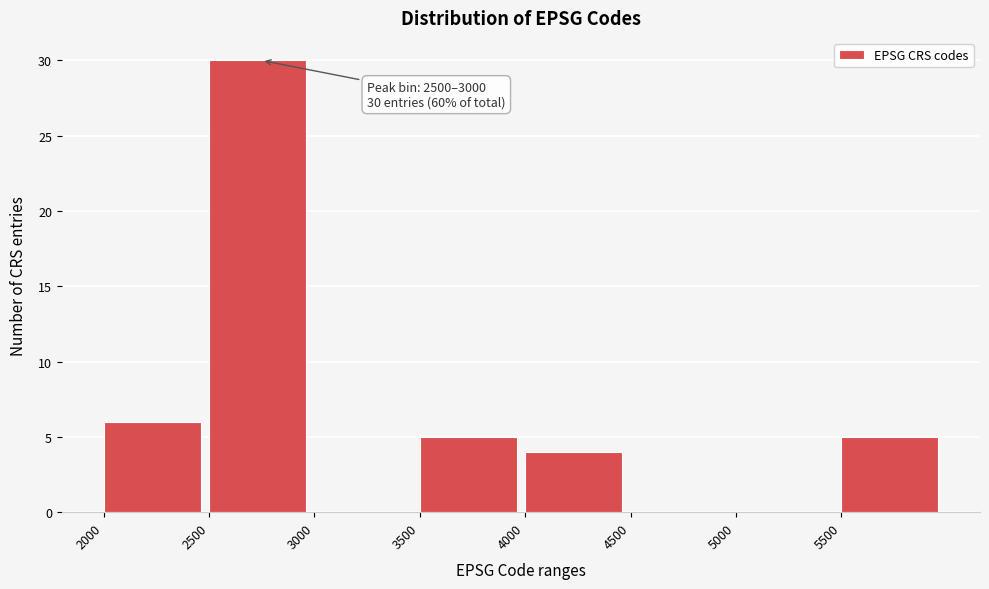

Over which range of the x-axis is the bar tallest?

2500 to 3000